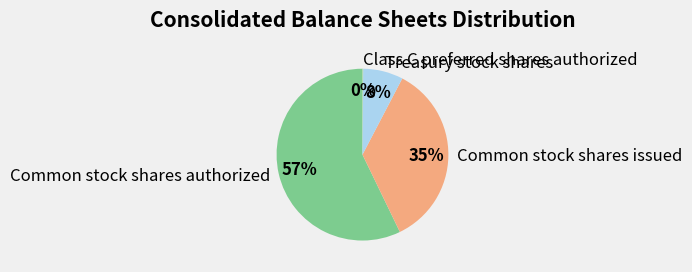

To the nearest percent, what is the average slice percentage?

25%